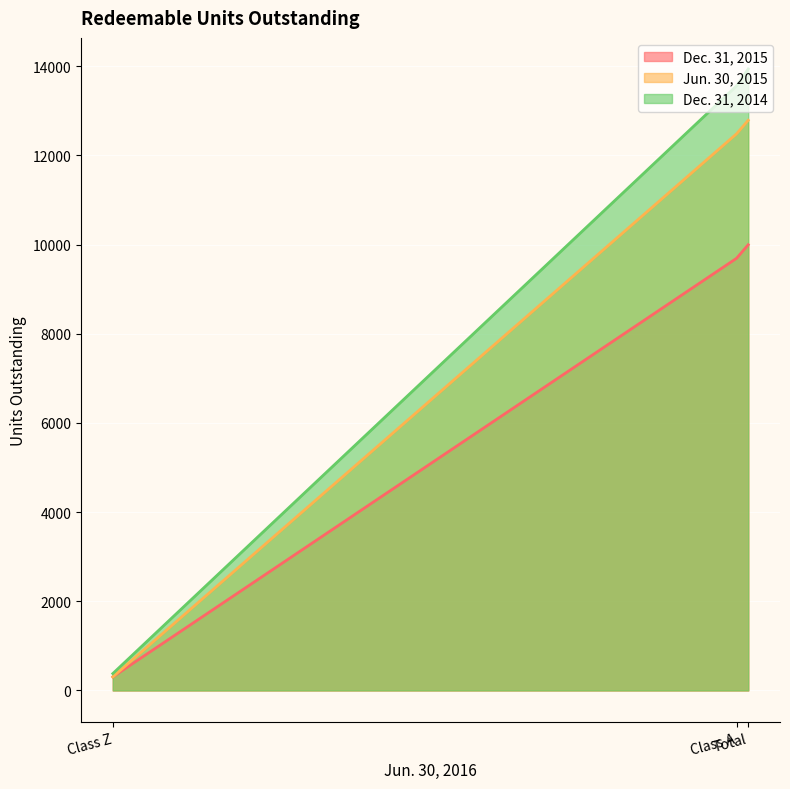

Is the value of Dec. 31, 2015 at Total greater than the value of Jun. 30, 2015 at Class A?

No